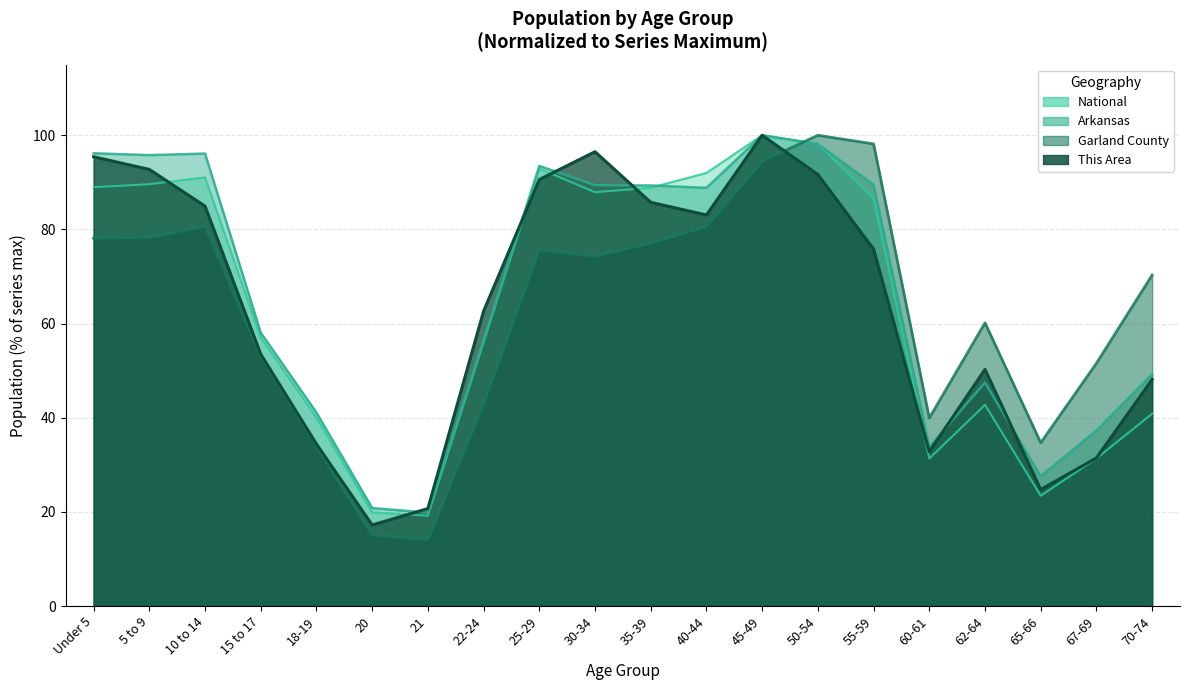

True or false: National and Arkansas cross at least once.

True